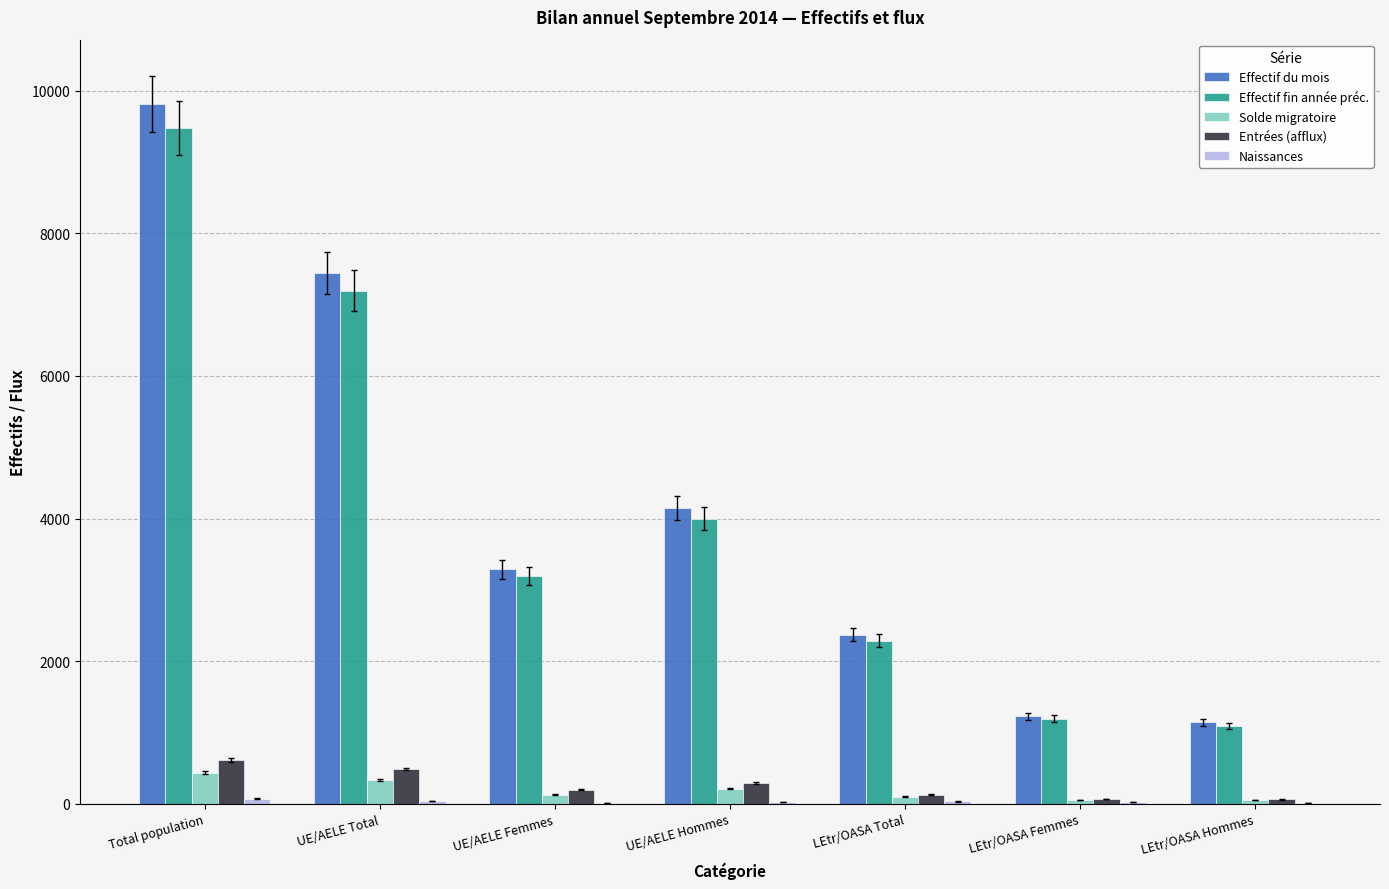

How many groups of bars are there?

7